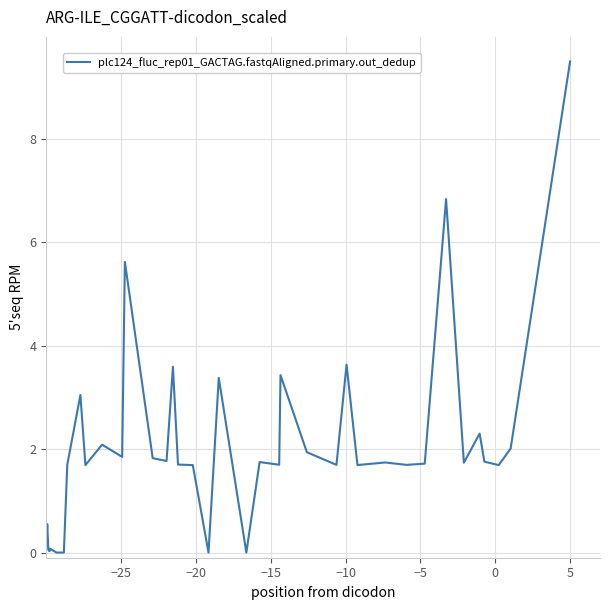

What is the maximum value shown in the chart?

9.5